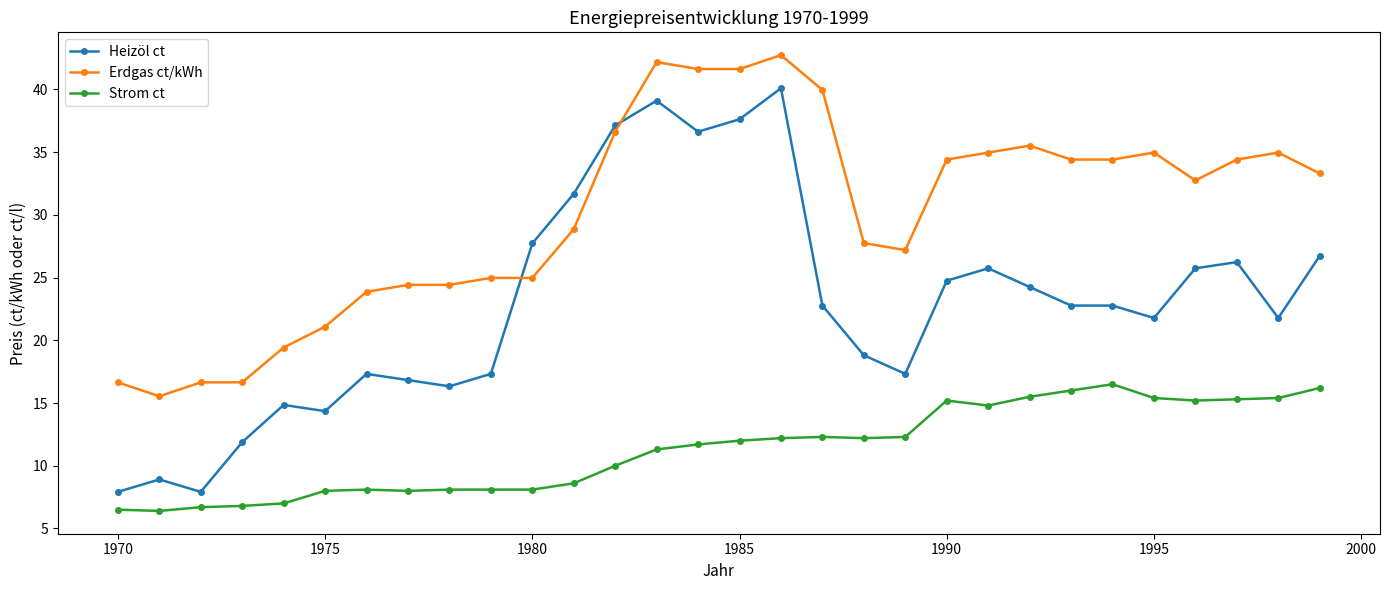

What is the value of the Strom ct point at the 22nd from the left?

14.8